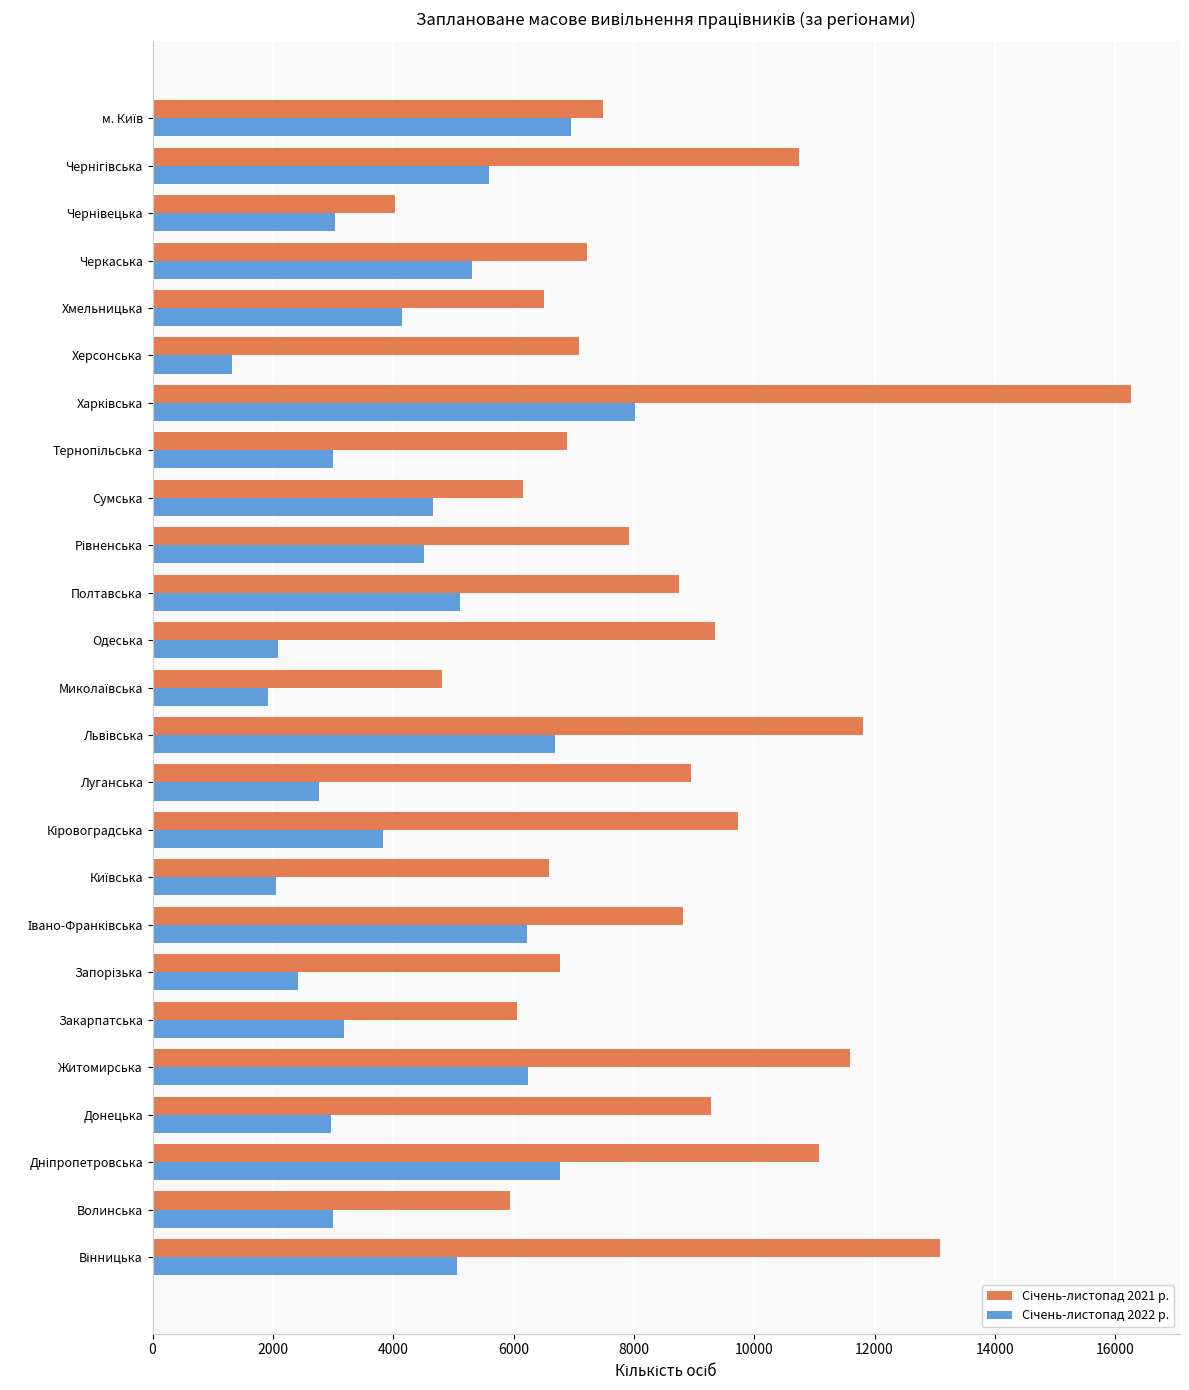

What is the greatest value displayed?

16264